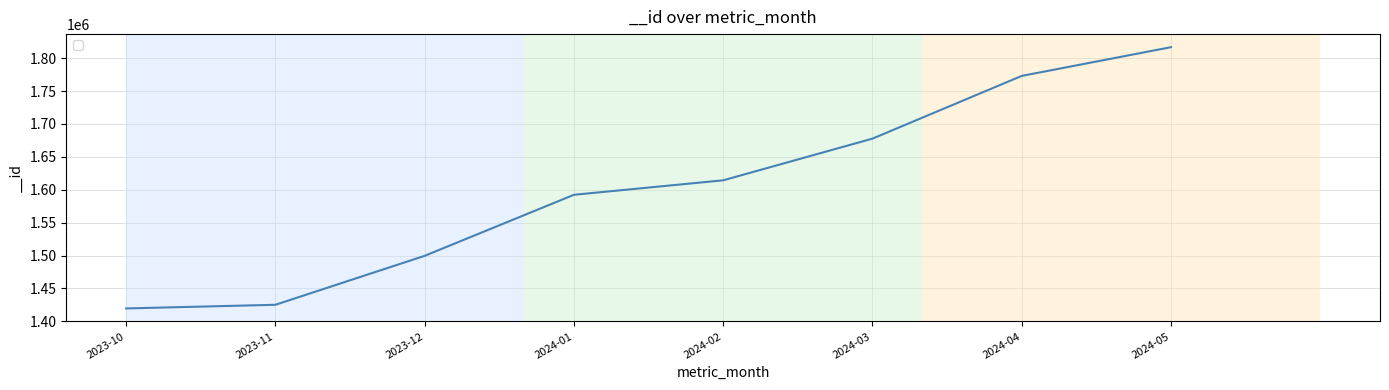

True or false: the data has more than 2 interior local peaks.

False